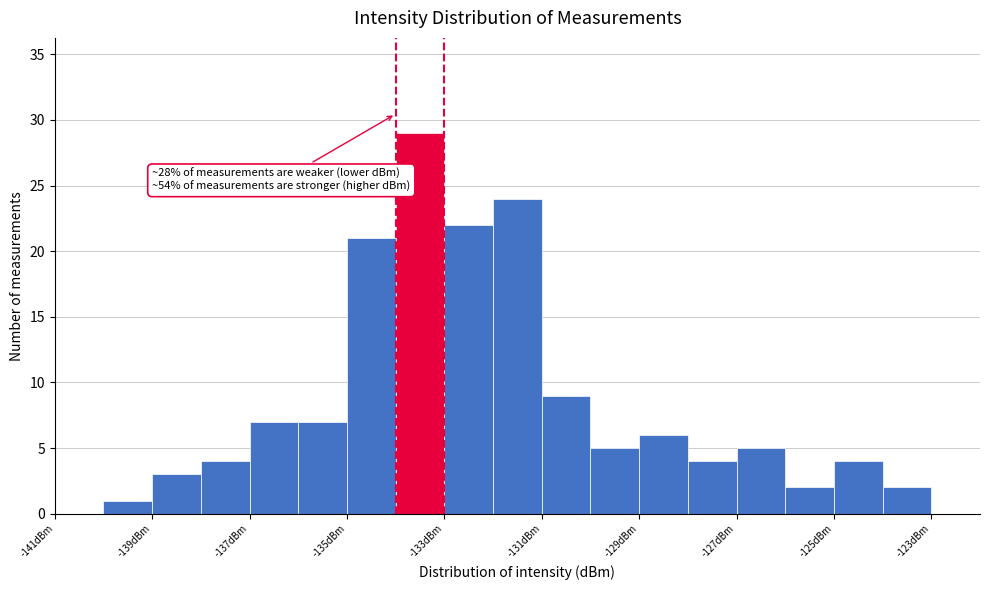

Which range on the x-axis has the tallest bar?

-134 to -133